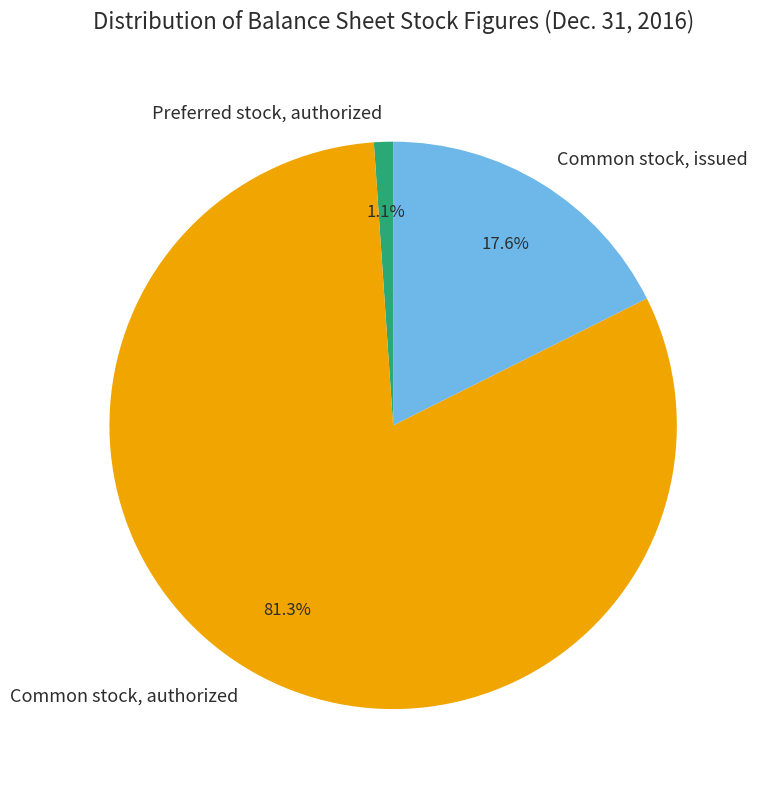

How many slices are in this pie chart?

3